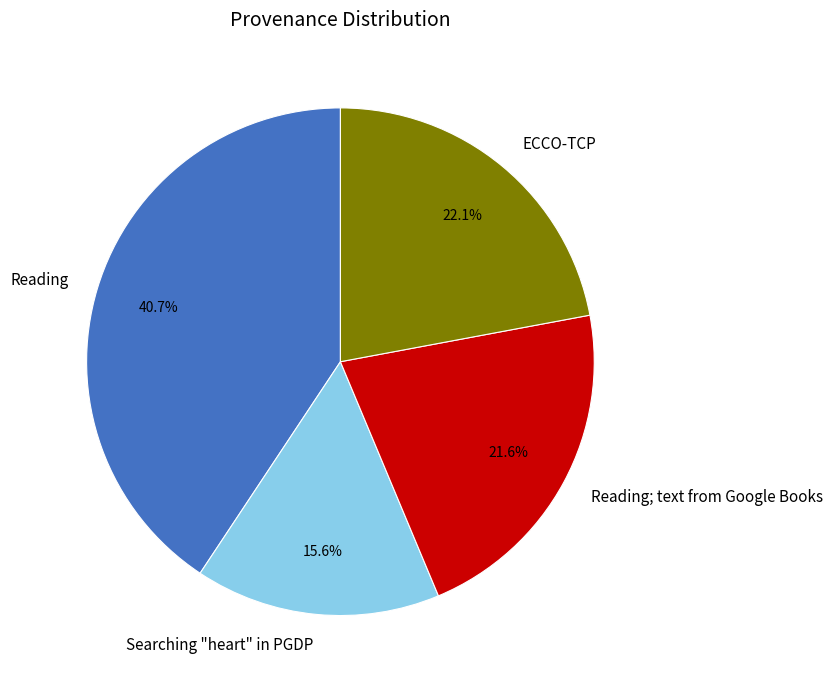

How many segments does this pie chart have?

4